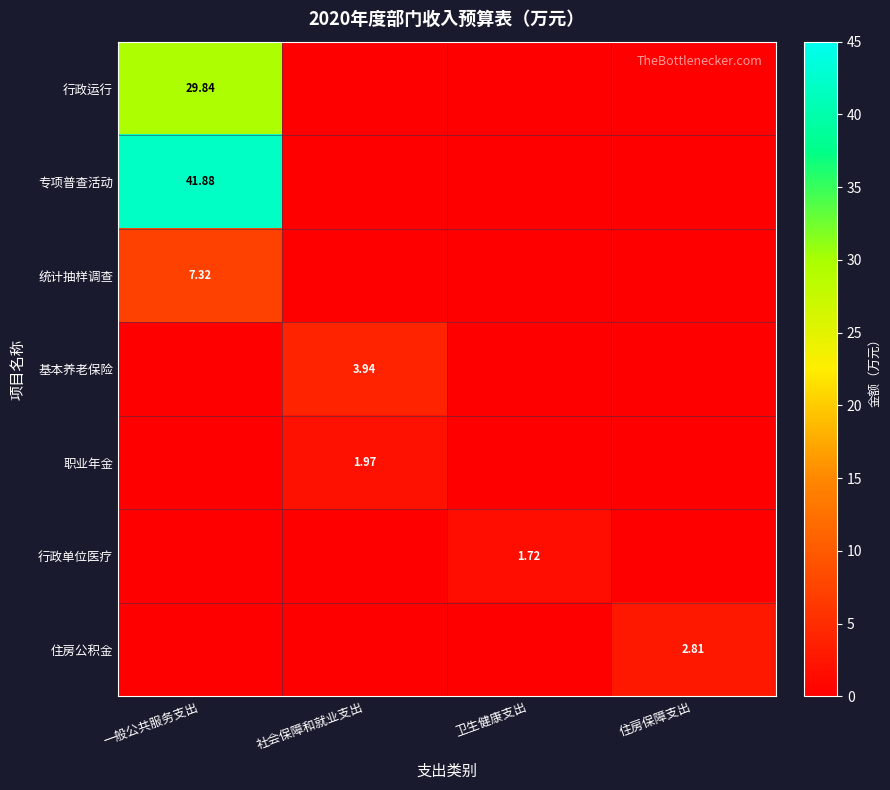

Between 社会保障和就业支出 and 住房保障支出, which series saw the biggest shift?

基本养老保险